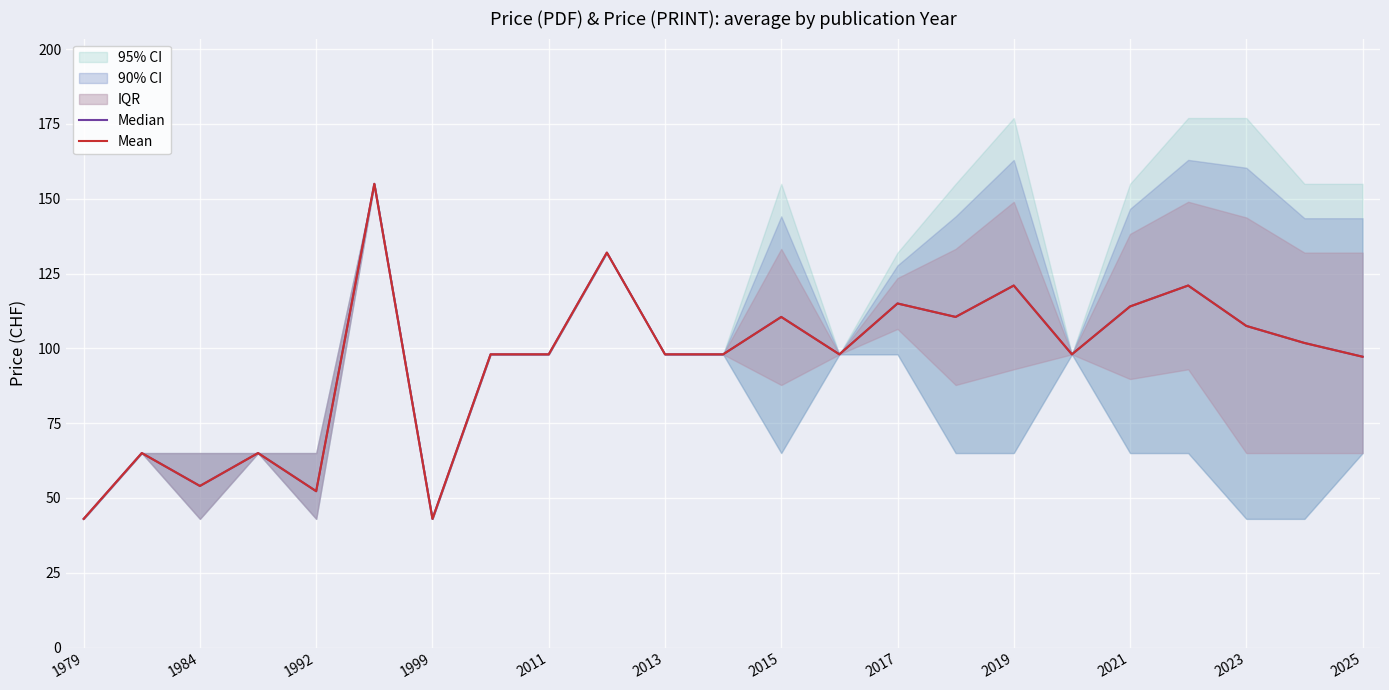

What is the value of the Mean point at the 1st from the left?

43.0